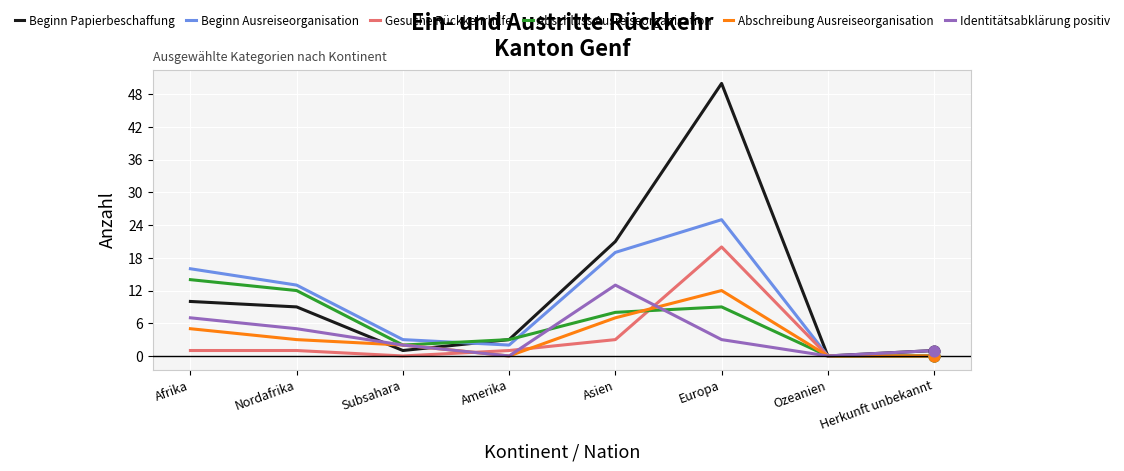

At which category is the sum across all series the highest?

Europa